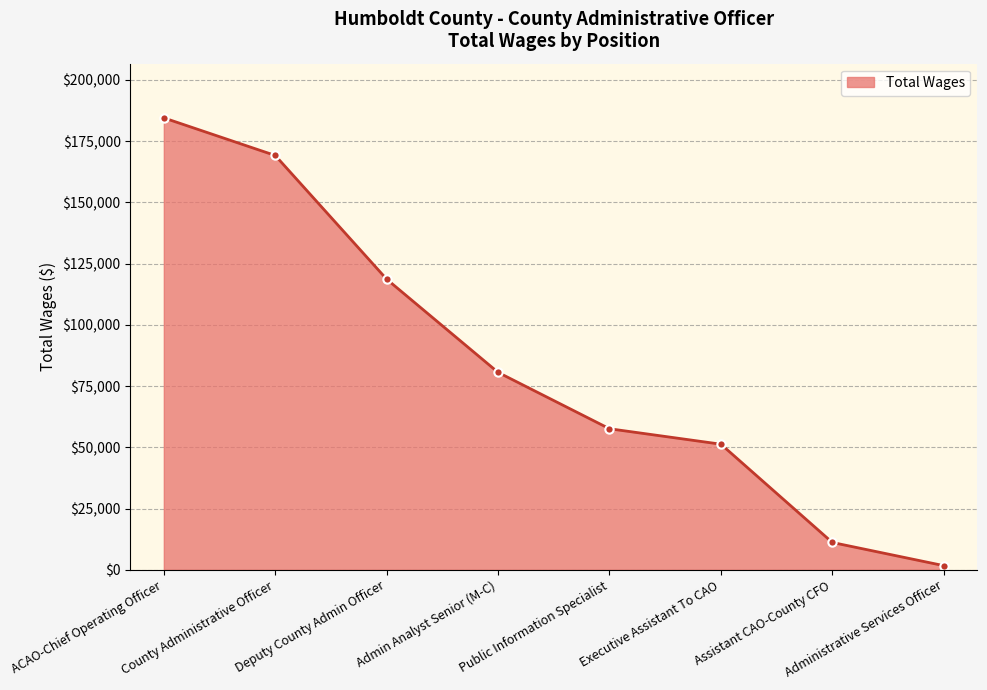

What is the change in value from Public Information Specialist to Executive Assistant To CAO?

-6310